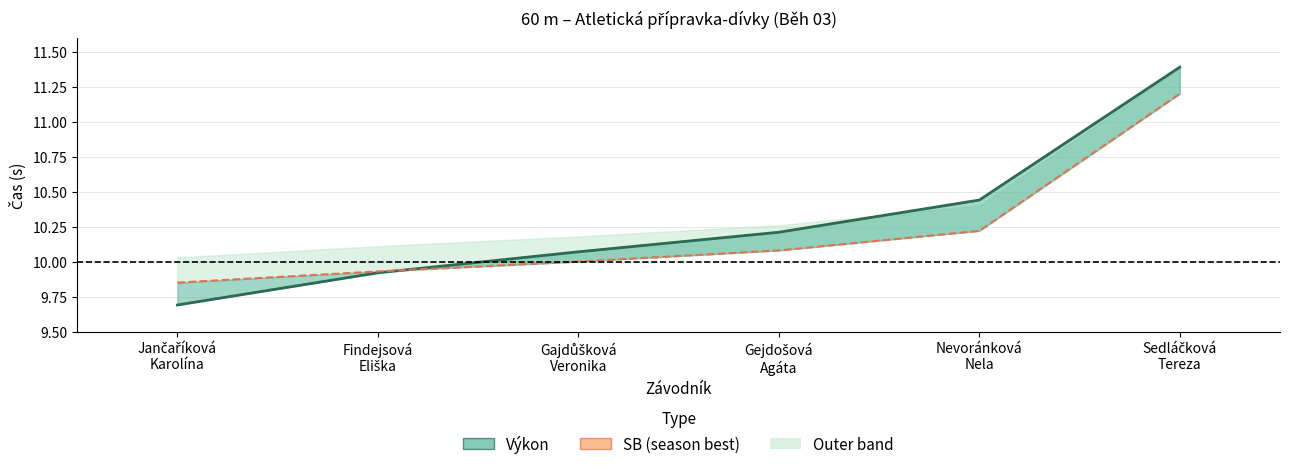

Where is Výkon (line) nearest to the value 10?

Gajdůšková
Veronika